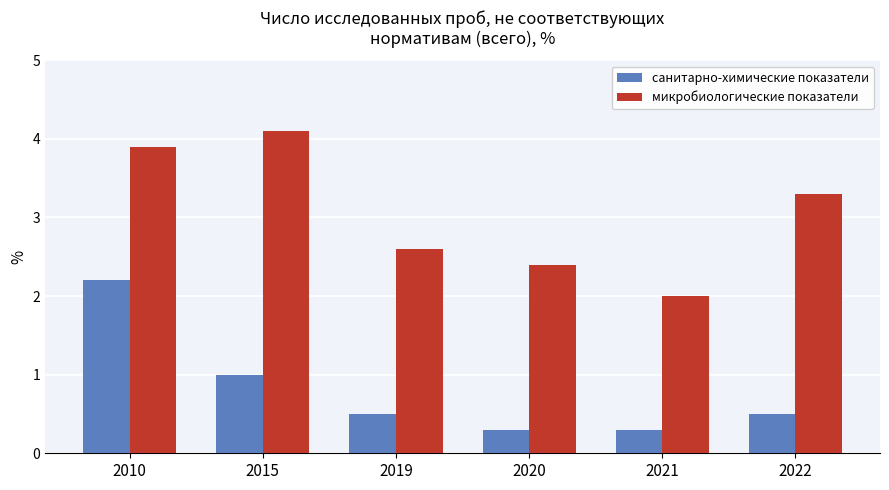

Between 2010 and 2015, which series saw the biggest shift?

санитарно-химические показатели